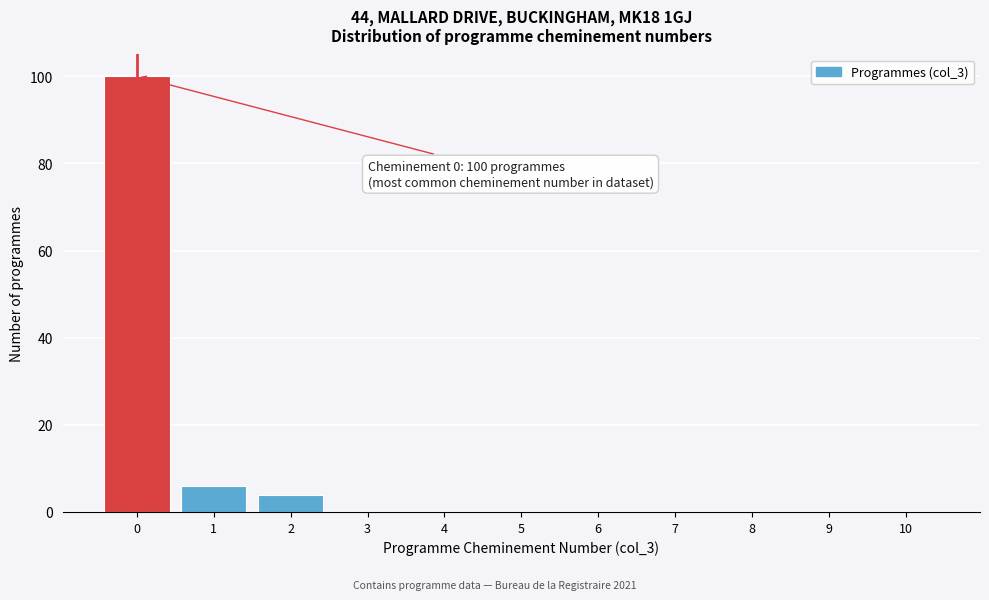

Reading left to right, list all the values displayed in this chart.

0=100	1=6	2=4	3=0	4=0	5=0	6=0	7=0	8=0	9=0	10=0